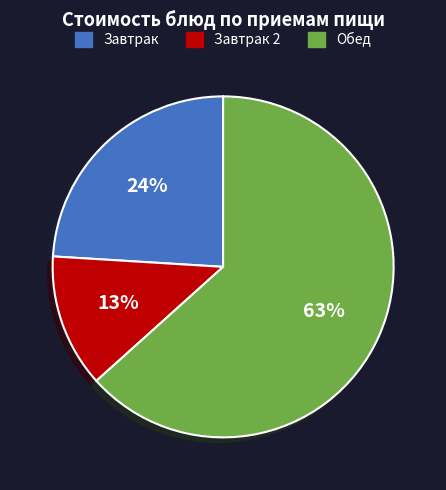

Which slice represents more than half of the pie?

Обед